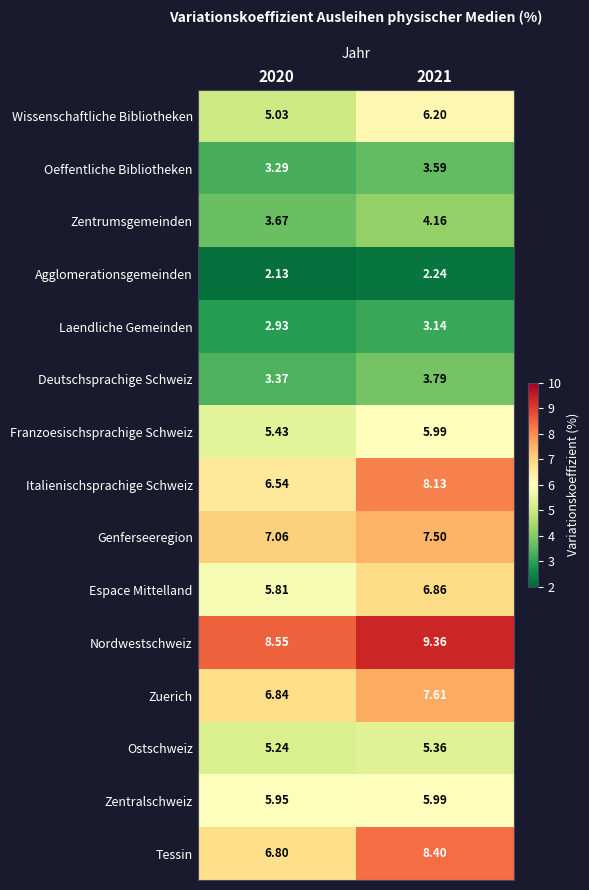

Which series has the widest spread of values?

Tessin